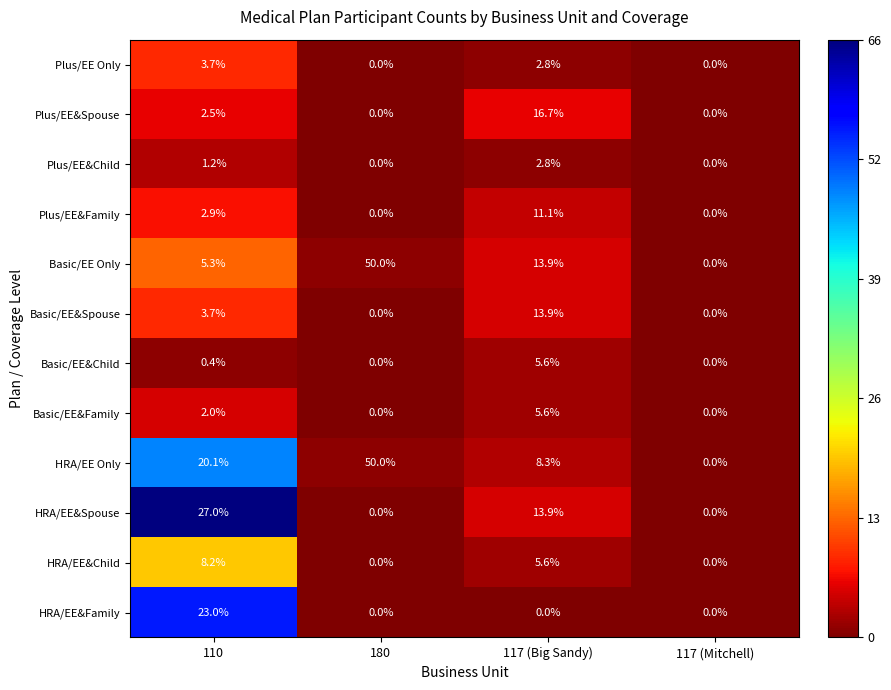

Count the number of data series in this chart.

12